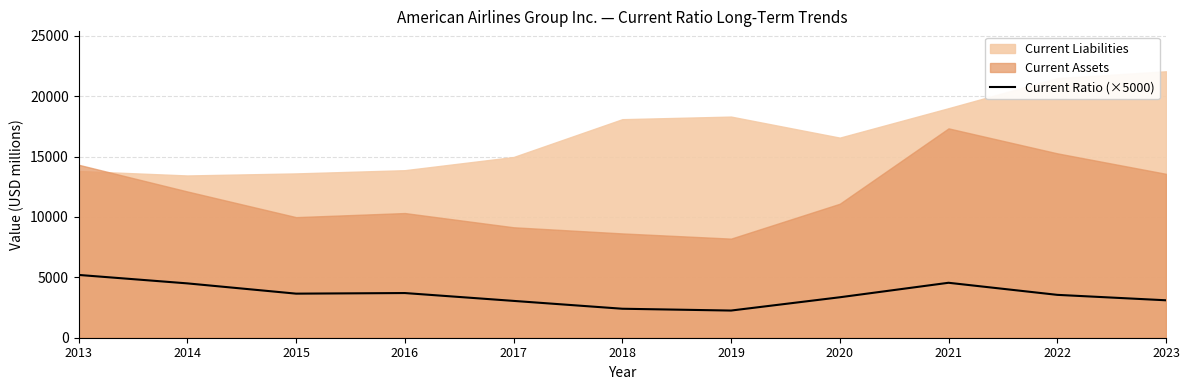

The value of Current Ratio (×5000) at 2016 is 3700. True or false?

True